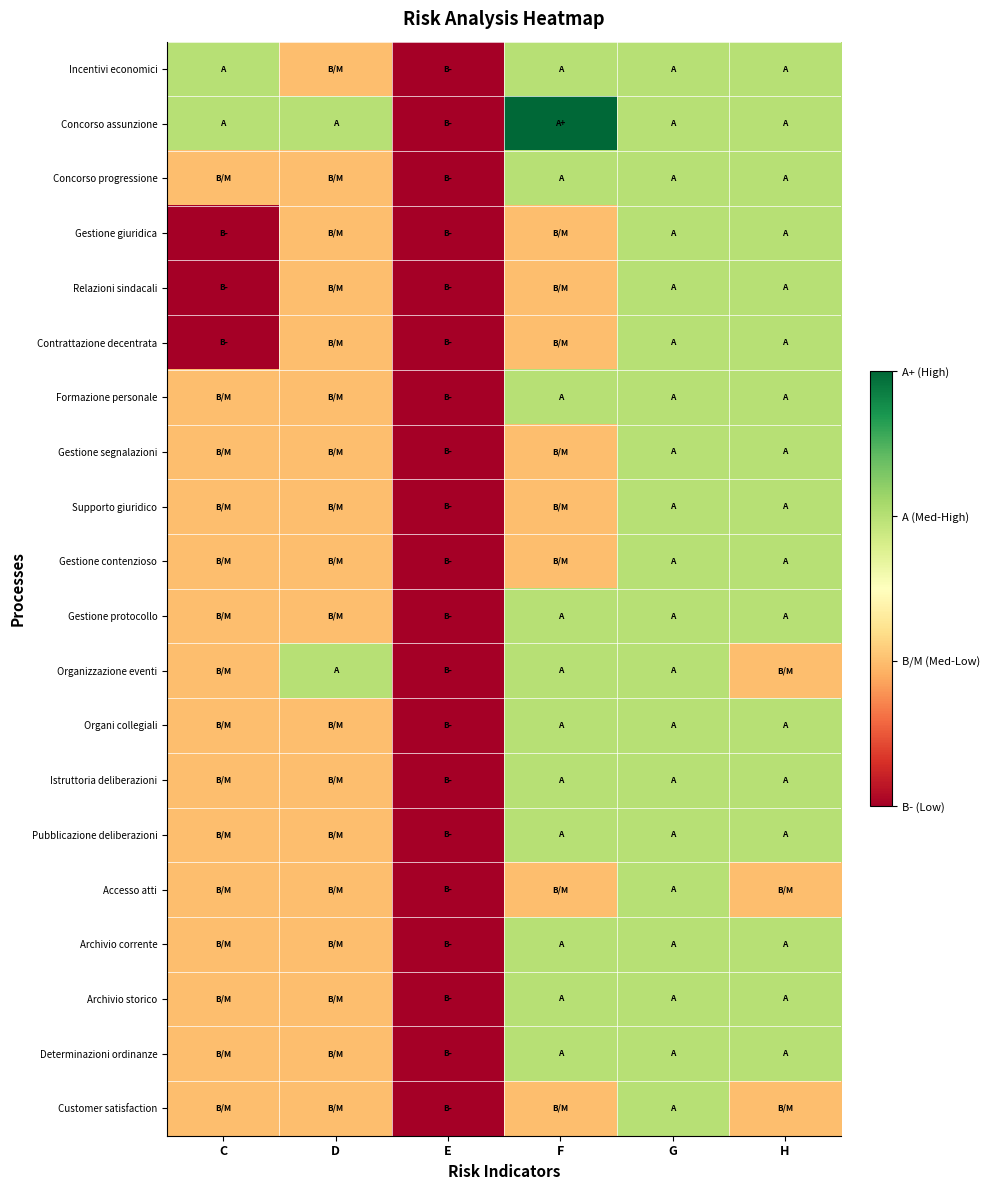

What is the minimum value shown in the chart?

1